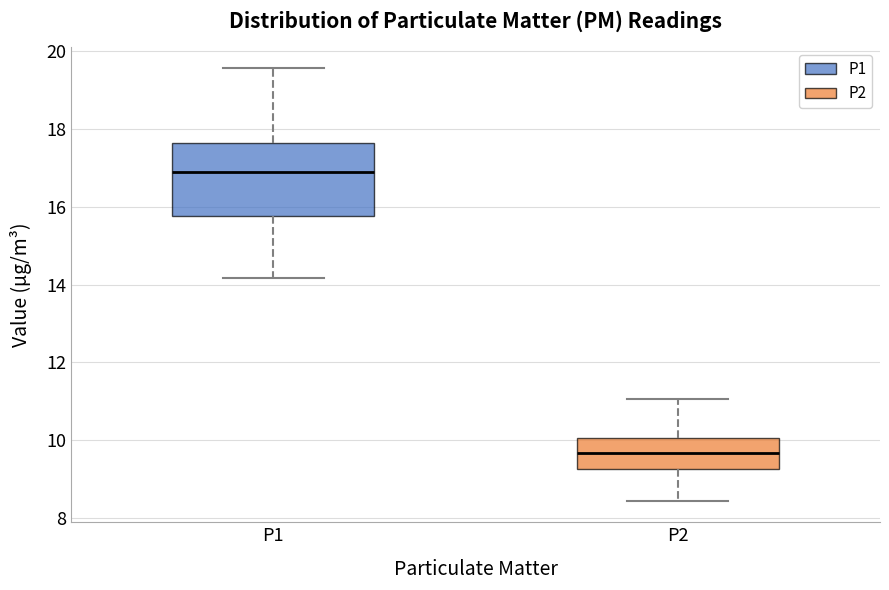

Which box's median line is the highest?

P1